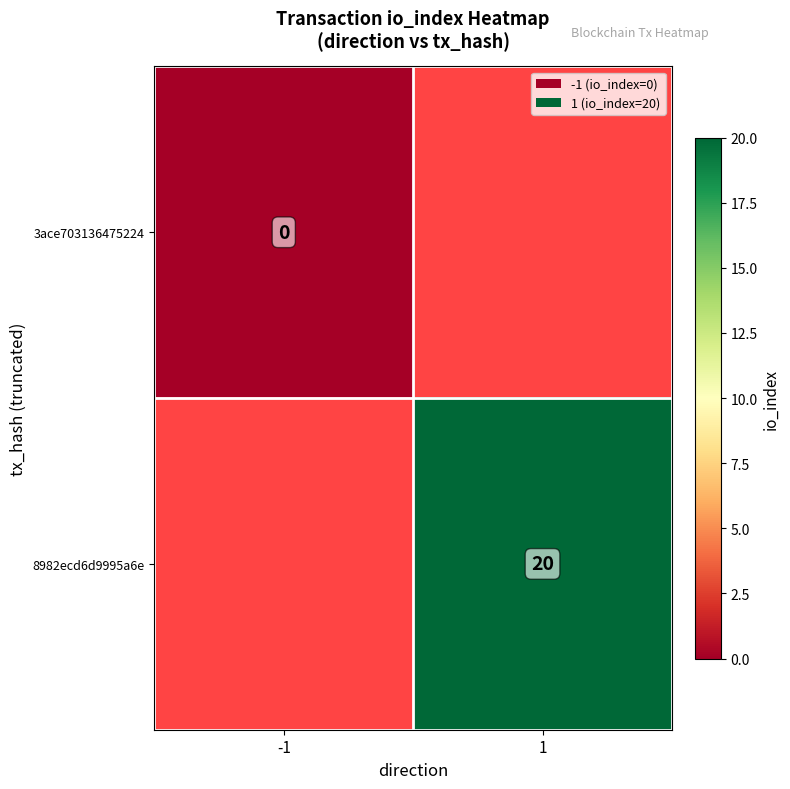

True or false: 8982ecd6d9995a6e has a value of 20 at 1.

True